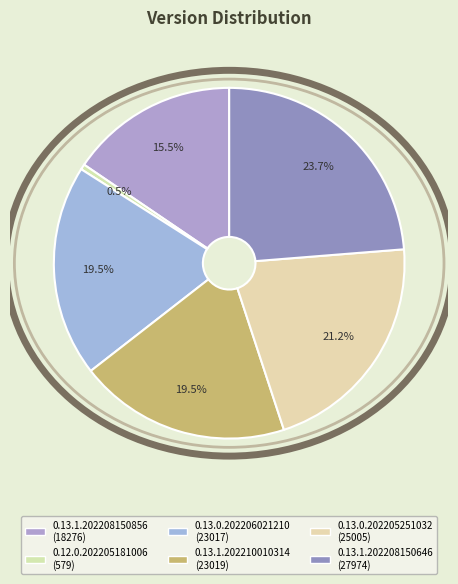

To the nearest percent, what is the difference between the 0.12.0.202205181006 and 0.13.1.202208150646 slice percentages?

23%